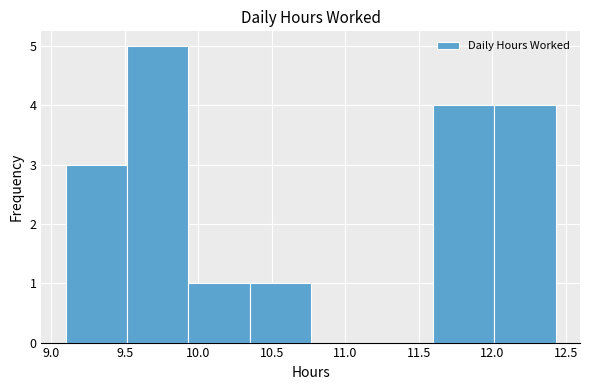

Reading left to right, list every bar in this chart as the range it spans on the x-axis followed by its height. Neither the bar edges nor the heights are printed on the chart, so give them approximately, as read against the axes.

9.10 to 9.50: 3
9.50 to 9.95: 5
9.95 to 10.35: 1
10.35 to 10.75: 1
10.75 to 11.20: 0
11.20 to 11.60: 0
11.60 to 12.00: 4
12.00 to 12.45: 4